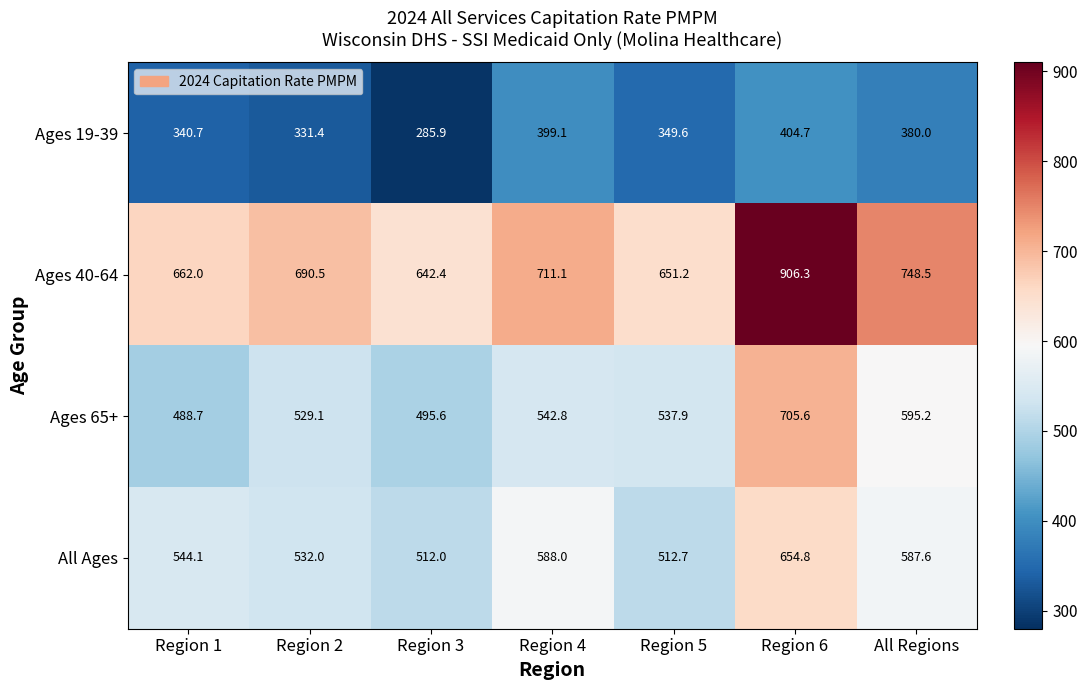

What is the sum of all Ages 65+ values?

3894.9